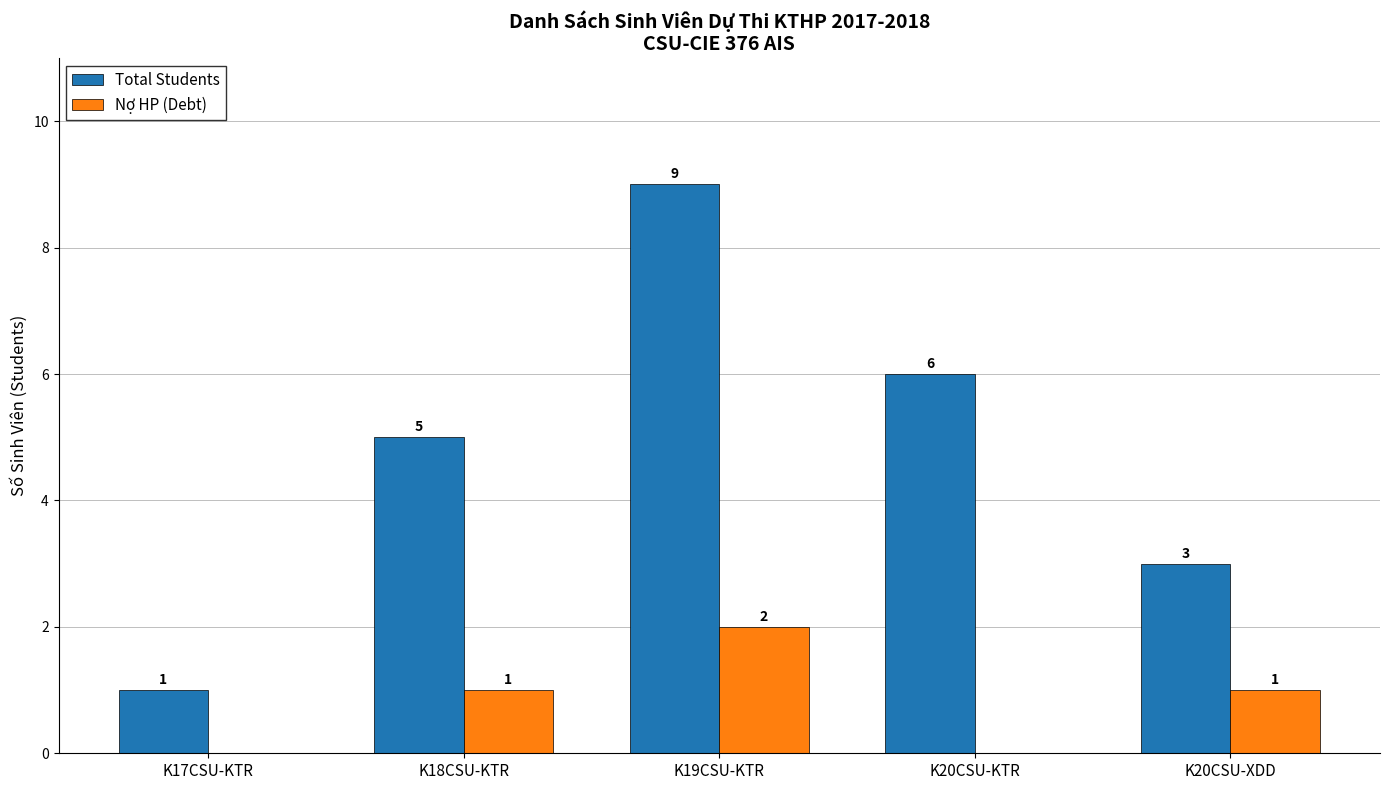

Reading left to right, list all the values displayed in this chart.

Total Students: 1	5	9	6	3
Nợ HP (Debt): 0	1	2	0	1